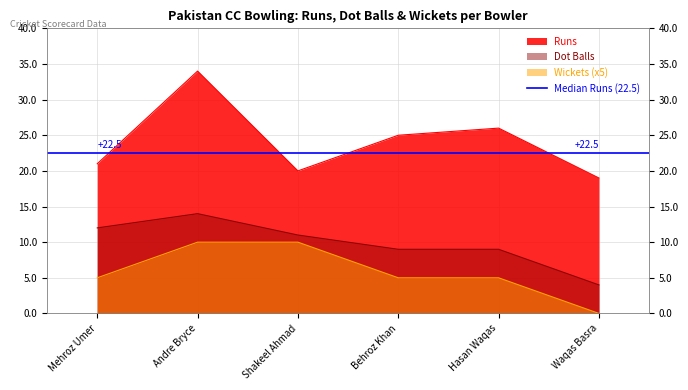

At which label does Dot Balls reach its minimum?

Waqas Basra